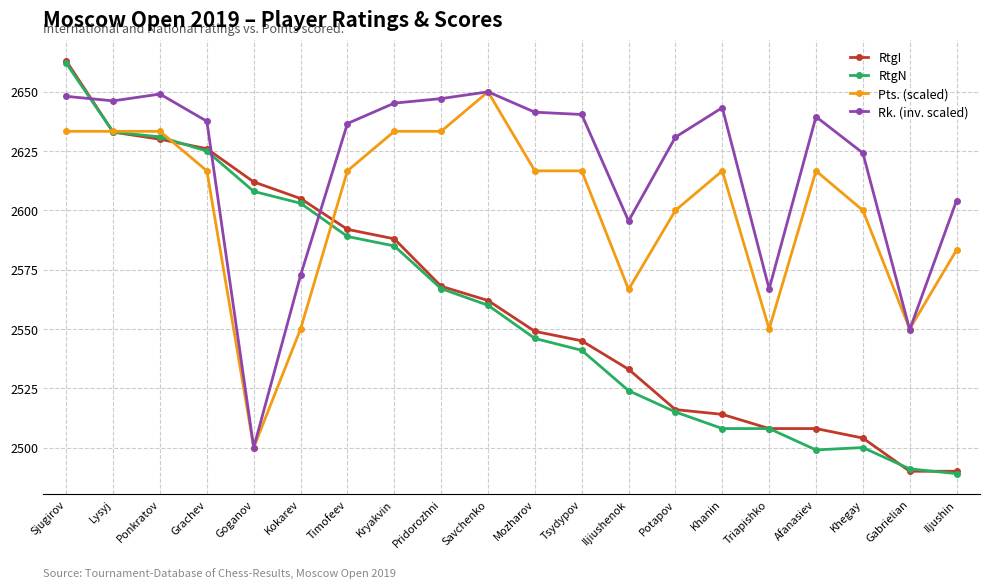

The Pts. (scaled) series shows 761.6 at Iljushin. True or false?

False